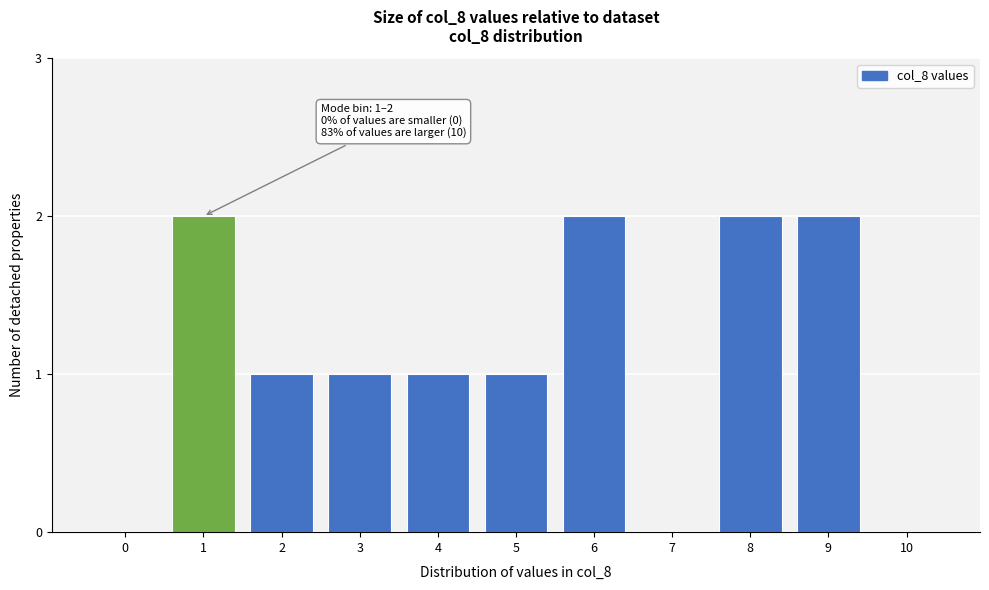

Reading left to right, what are all the values shown in this chart?

0=0	1=2	2=1	3=1	4=1	5=1	6=2	7=0	8=2	9=2	10=0